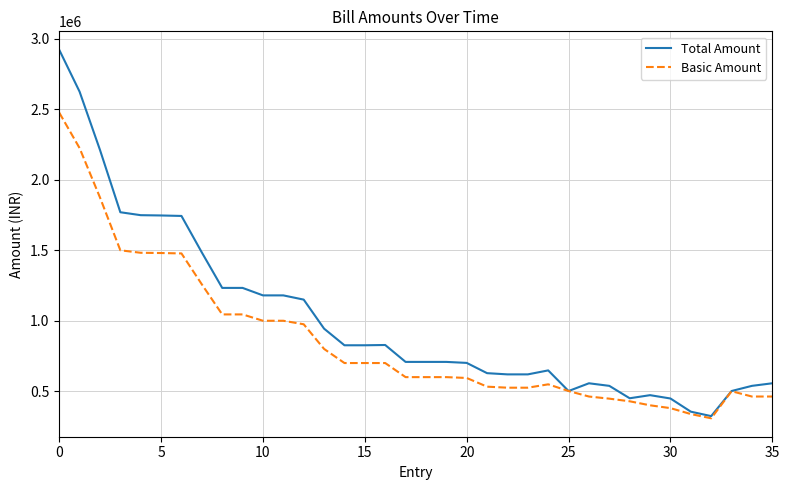

List the series in order of their peak value, highest first.

Total Amount, Basic Amount